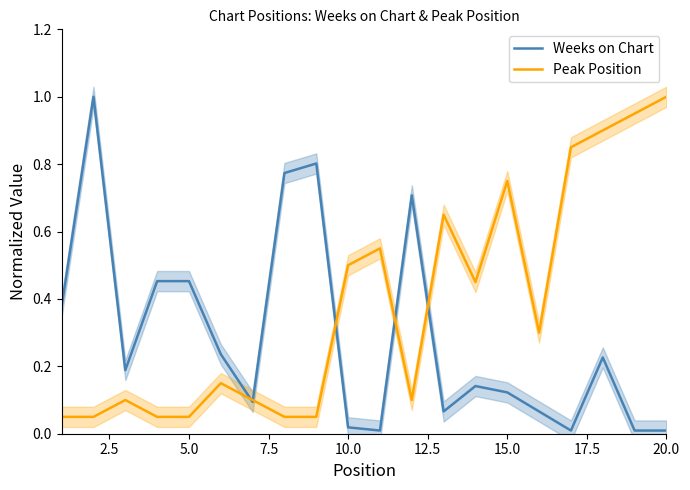

Which series has the largest range (max minus min)?

Weeks on Chart